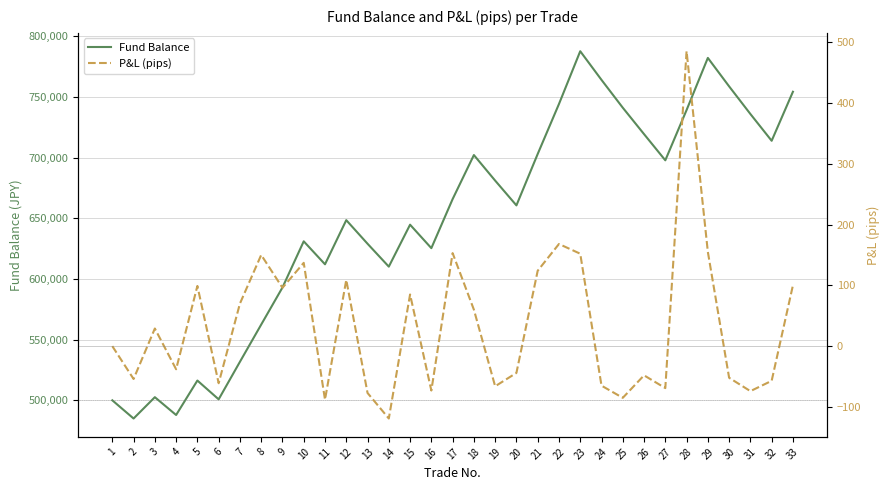

Rank the series by their maximum value, from lowest to highest.

P&L (pips), Fund Balance